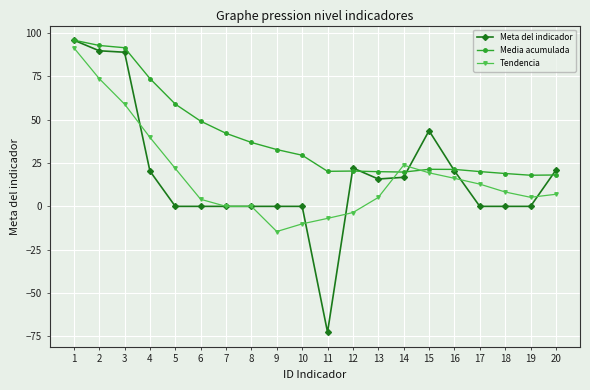

Which series ends up on top after the final intersection of Tendencia and Media acumulada?

Media acumulada